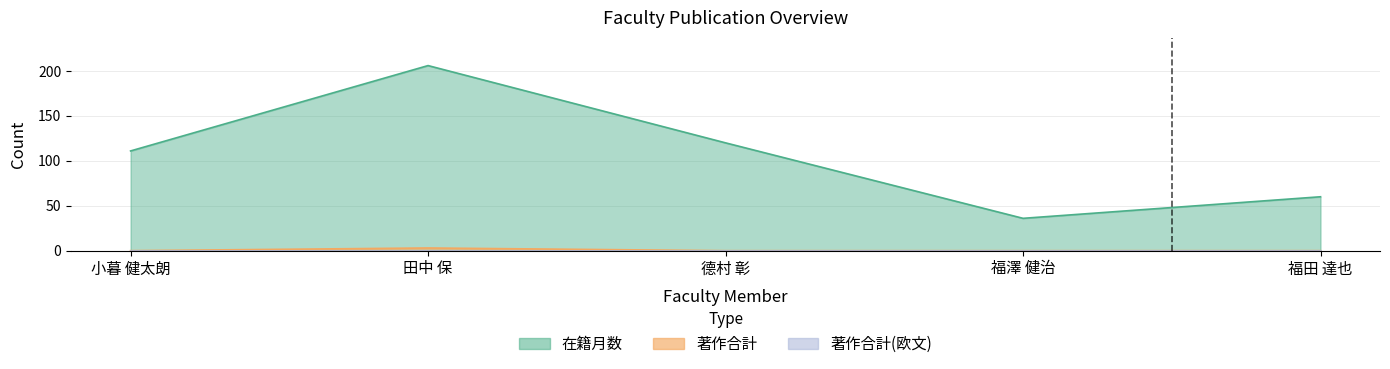

True or false: 在籍月数 and 著作合計 cross at least once.

False